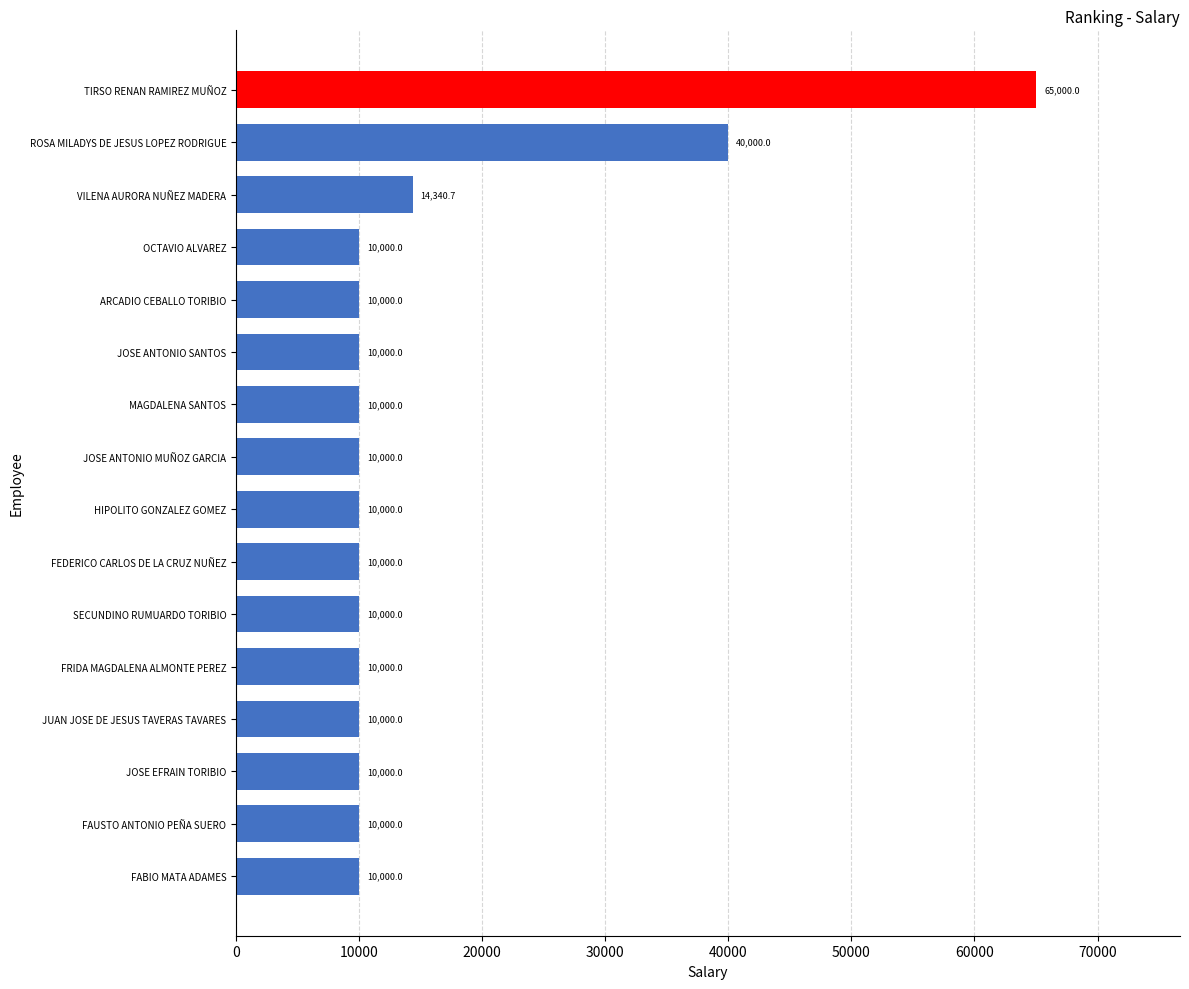

What is the difference between the second highest and second lowest values?

30000.0